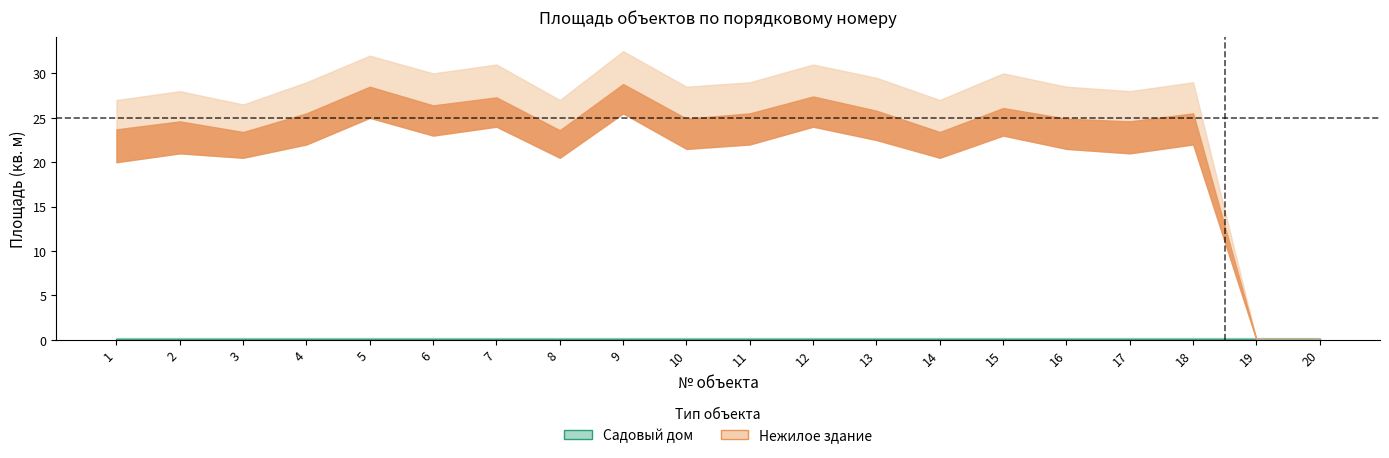

What is the value of the Садовый дом point at the 17th from the left?

0.1